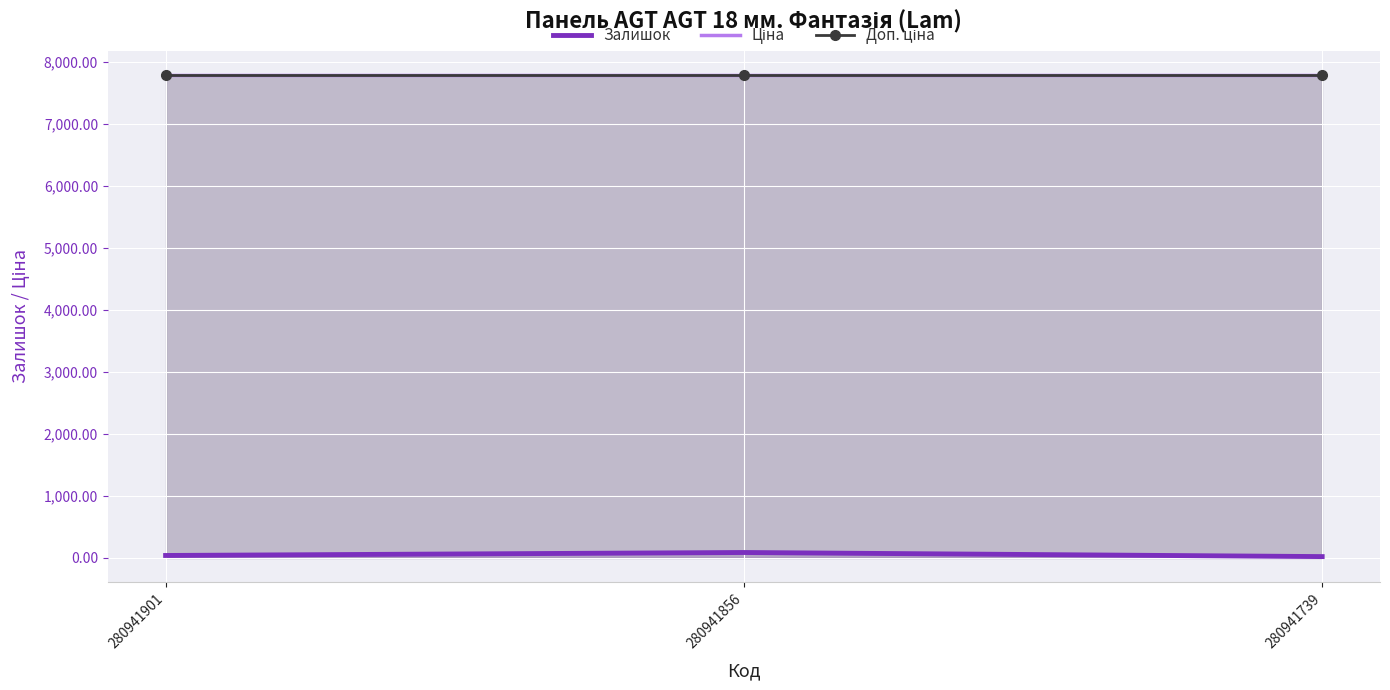

What is the total value across all series at 280941901?

15624.9